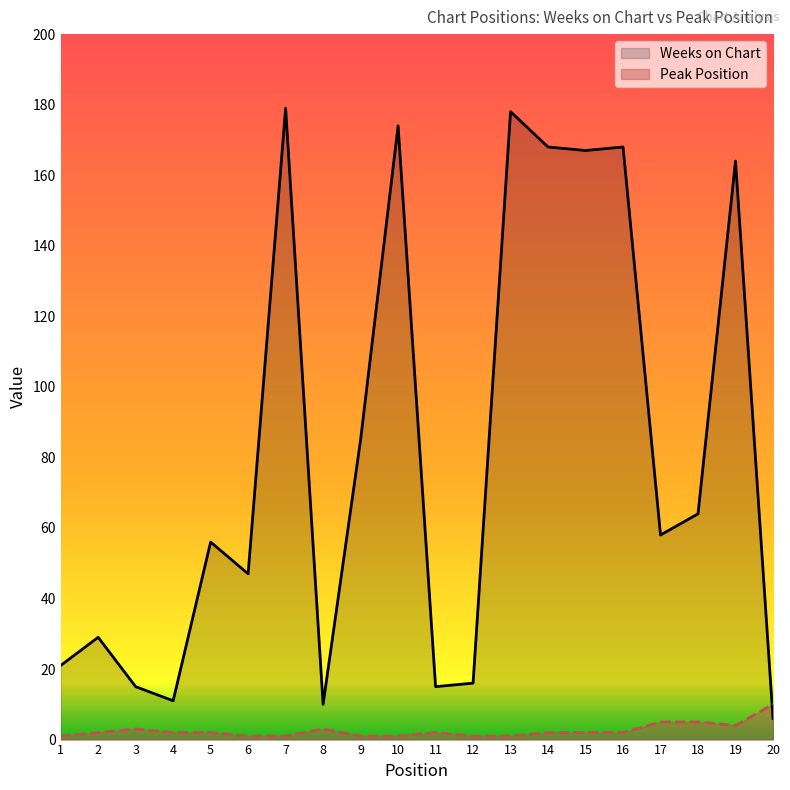

Reading left to right, extract all data points from this chart.

Weeks on Chart: 21	29	15	11	56	47	179	10	85	174	15	16	178	168	167	168	58	64	164	6
Peak Position: 1	2	3	2	2	1	1	3	1	1	2	1	1	2	2	2	5	5	4	10